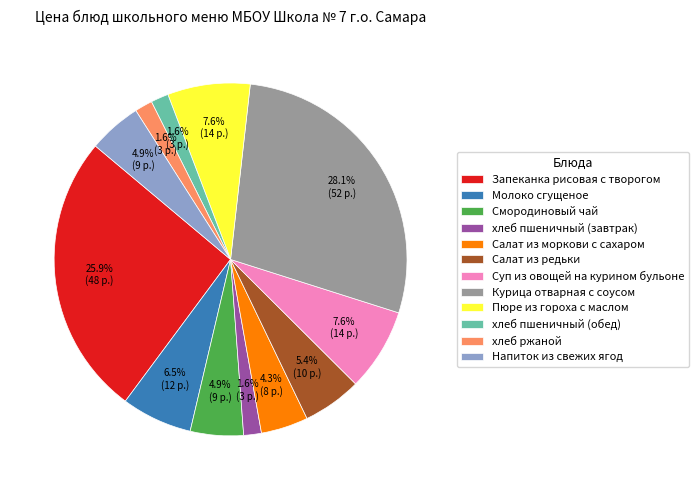

How many slices are in this pie chart?

12